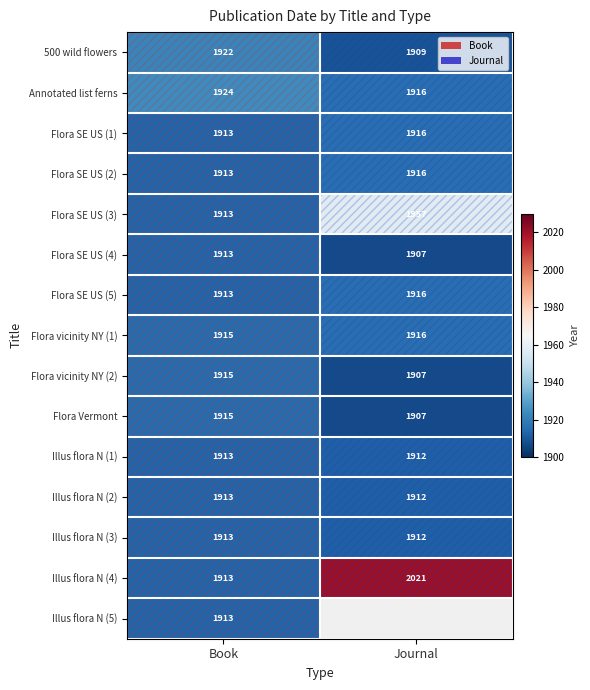

What is the sum of the Flora SE US (1) values at Journal and Book?

3829